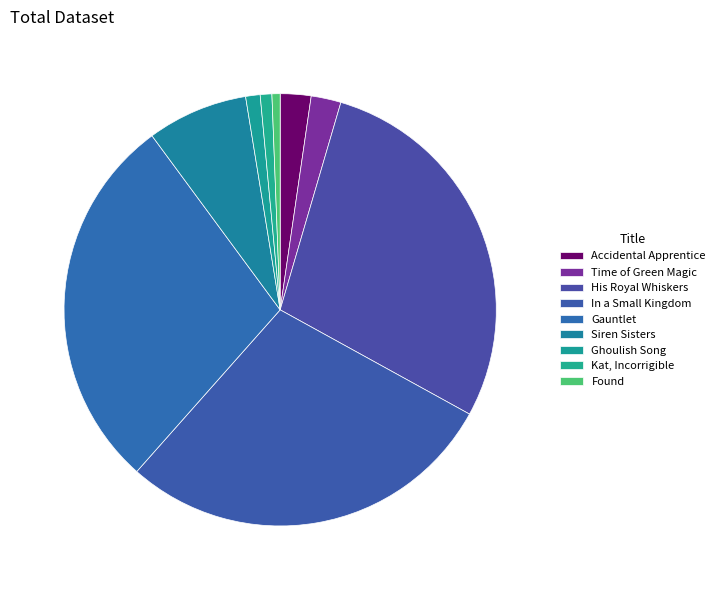

How many slices are in this pie chart?

9